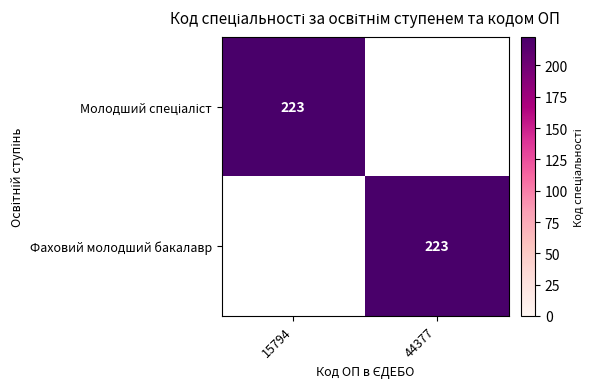

At how many categories does at least one series exceed 86?

2